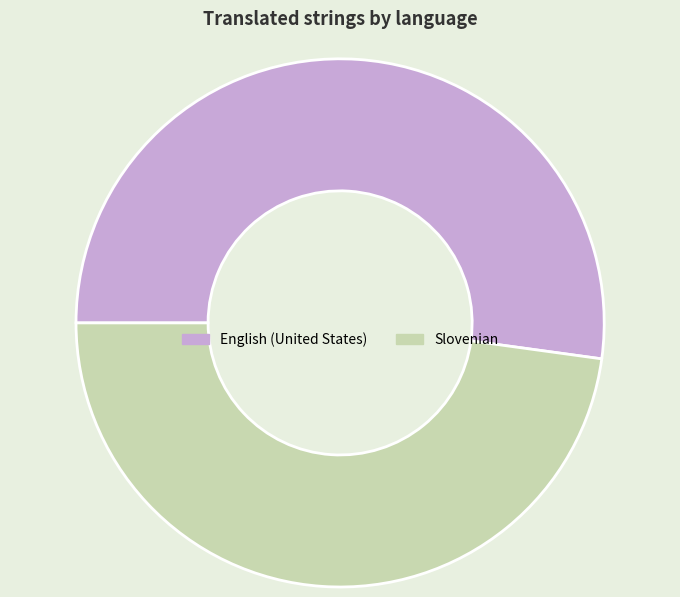

Is Slovenian the majority of the pie?

No